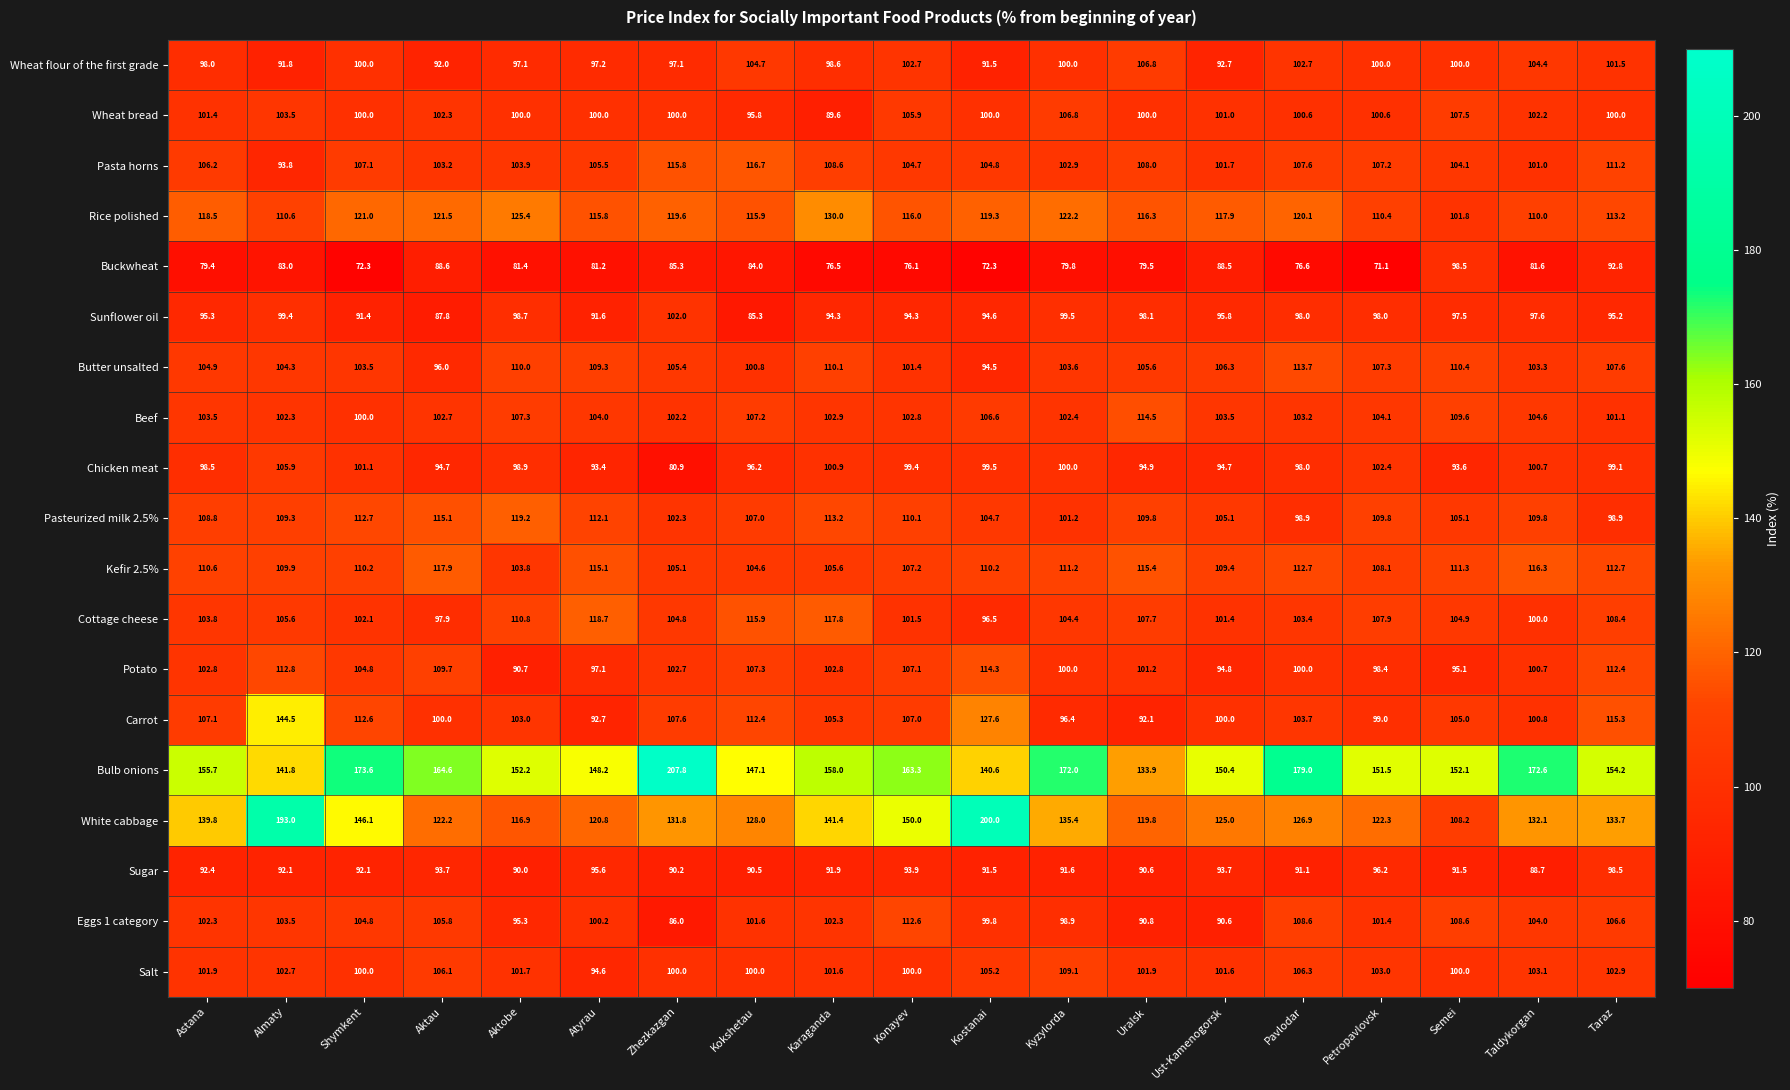

What is the maximum value shown in the chart?

207.8